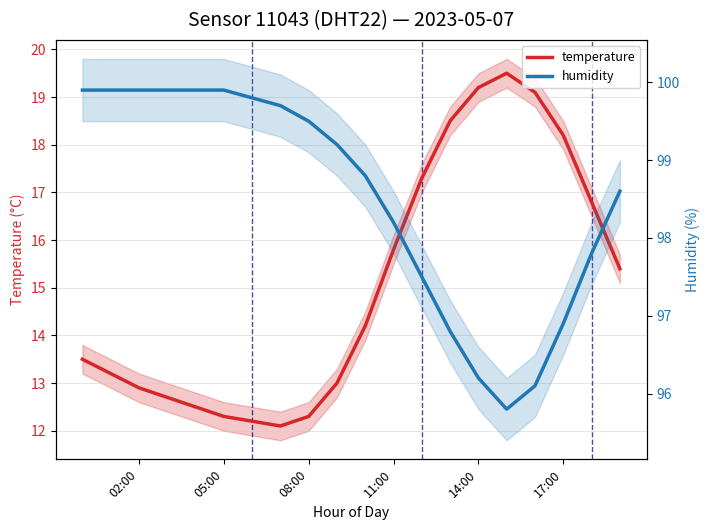

What is the difference between the humidity values at 11 and 14:00?

1.7